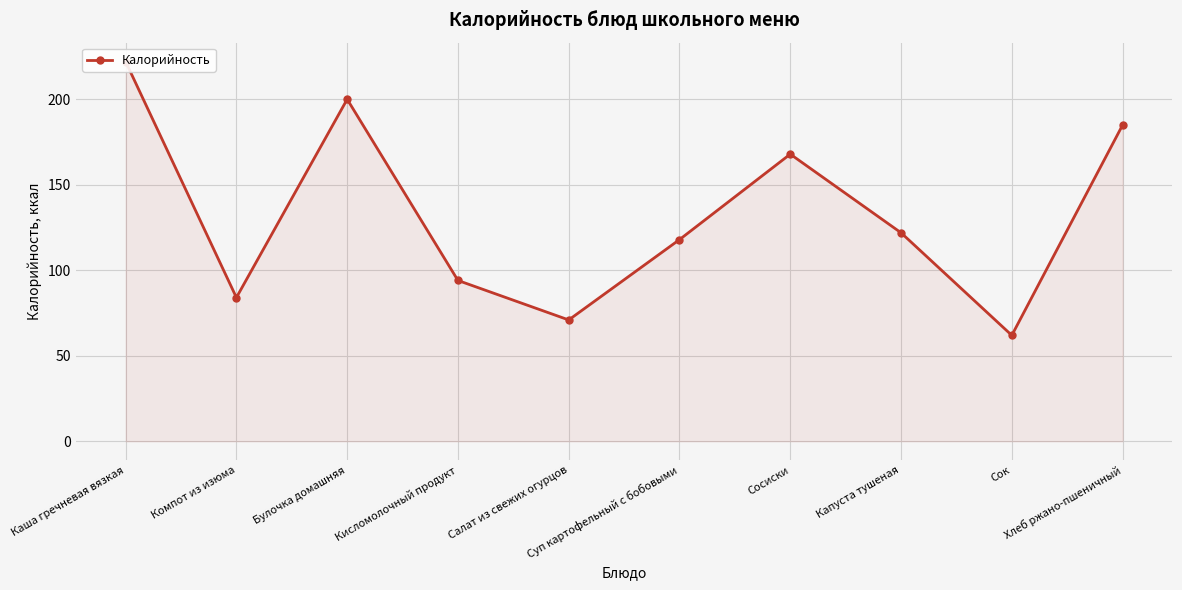

Where is the first local maximum?

Булочка домашняя